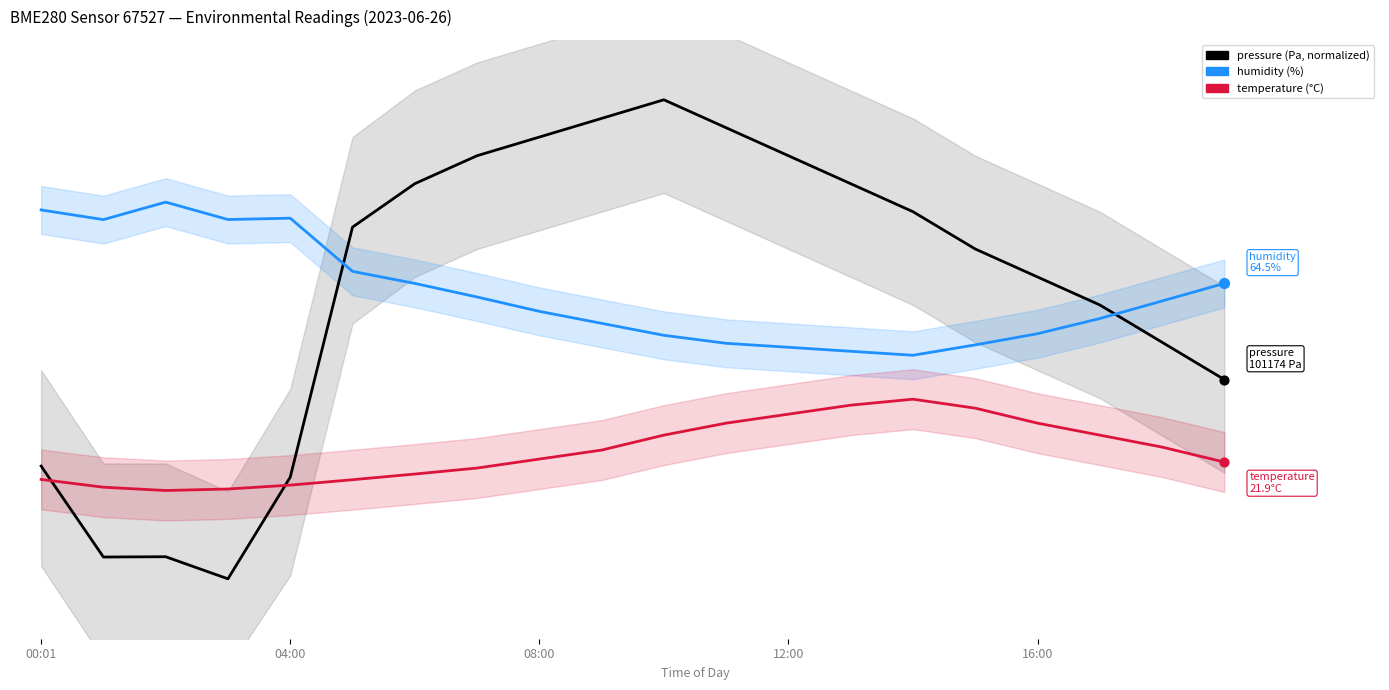

Which series has the largest total across all categories?

pressure